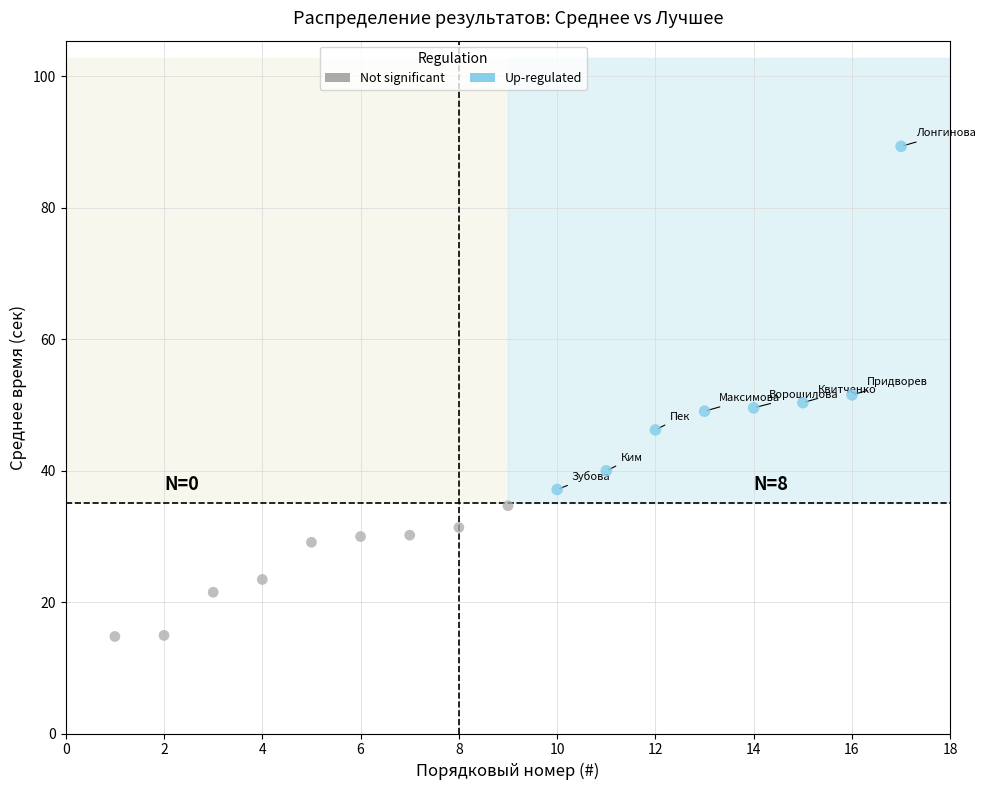

What are all the series names shown in the legend?

Not significant, Up-regulated